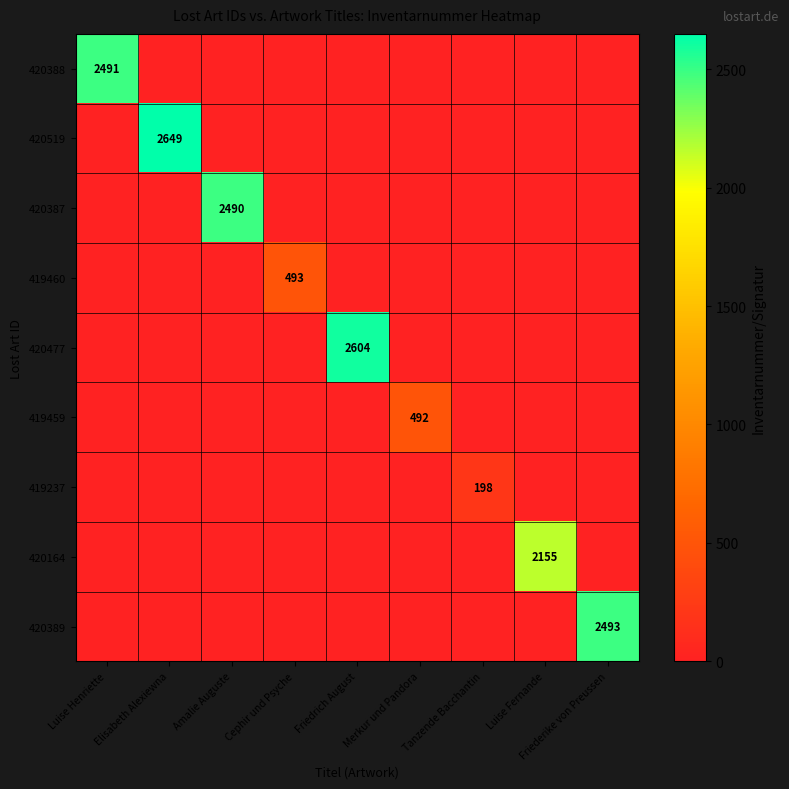

The value of 420389 at Friederike von Preussen is 4193. True or false?

False